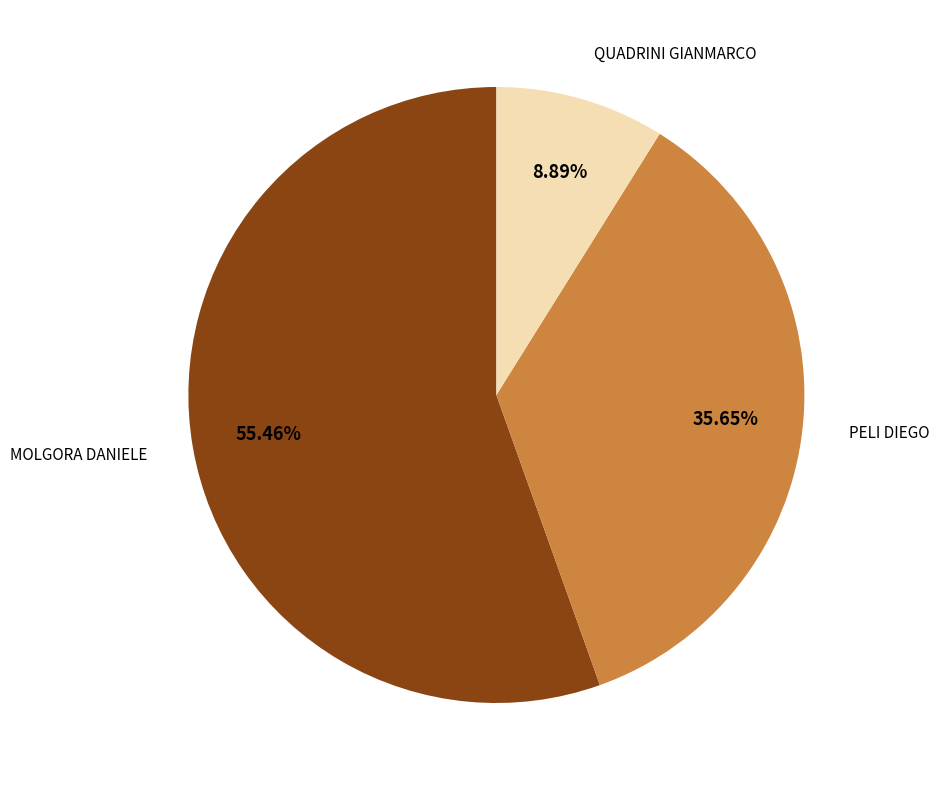

Is there a majority slice in this chart?

Yes